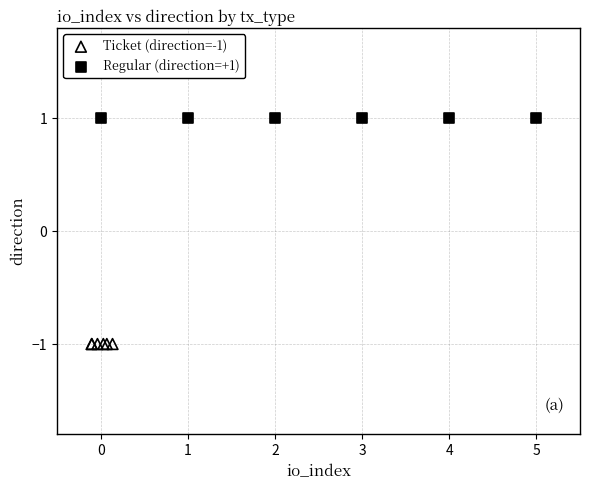

Which series reaches the maximum Y coordinate?

Regular (direction=+1)